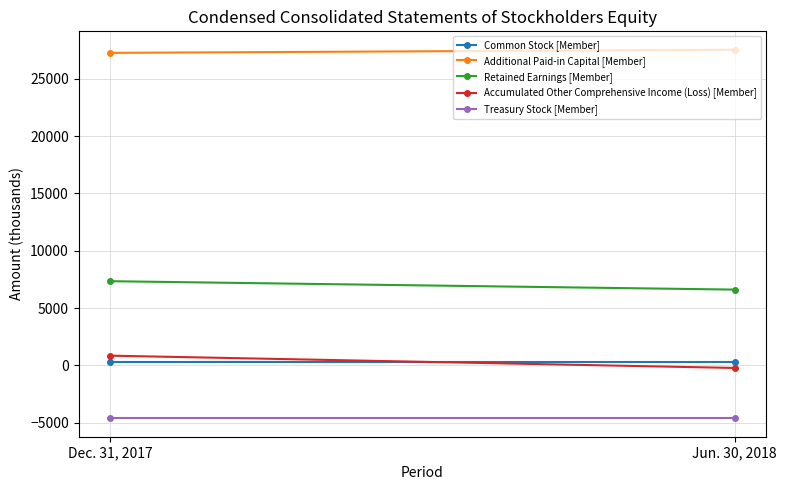

Where is Retained Earnings [Member] nearest to the value 6978?

Dec. 31, 2017